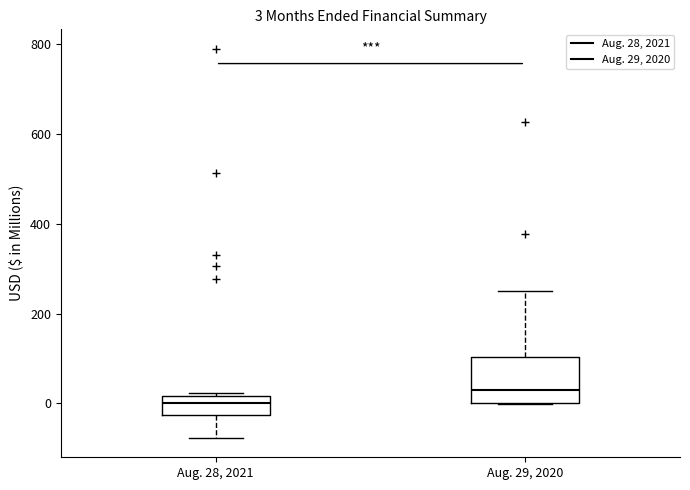

Which box has the highest median line?

Aug. 29, 2020